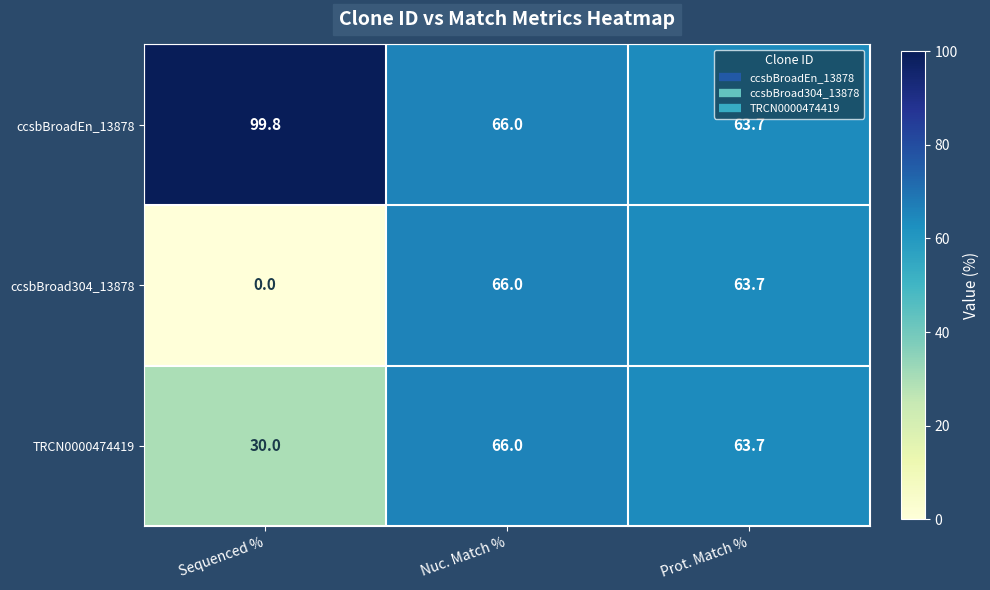

The TRCN0000474419 series shows 66.0 at Nuc. Match %. True or false?

True